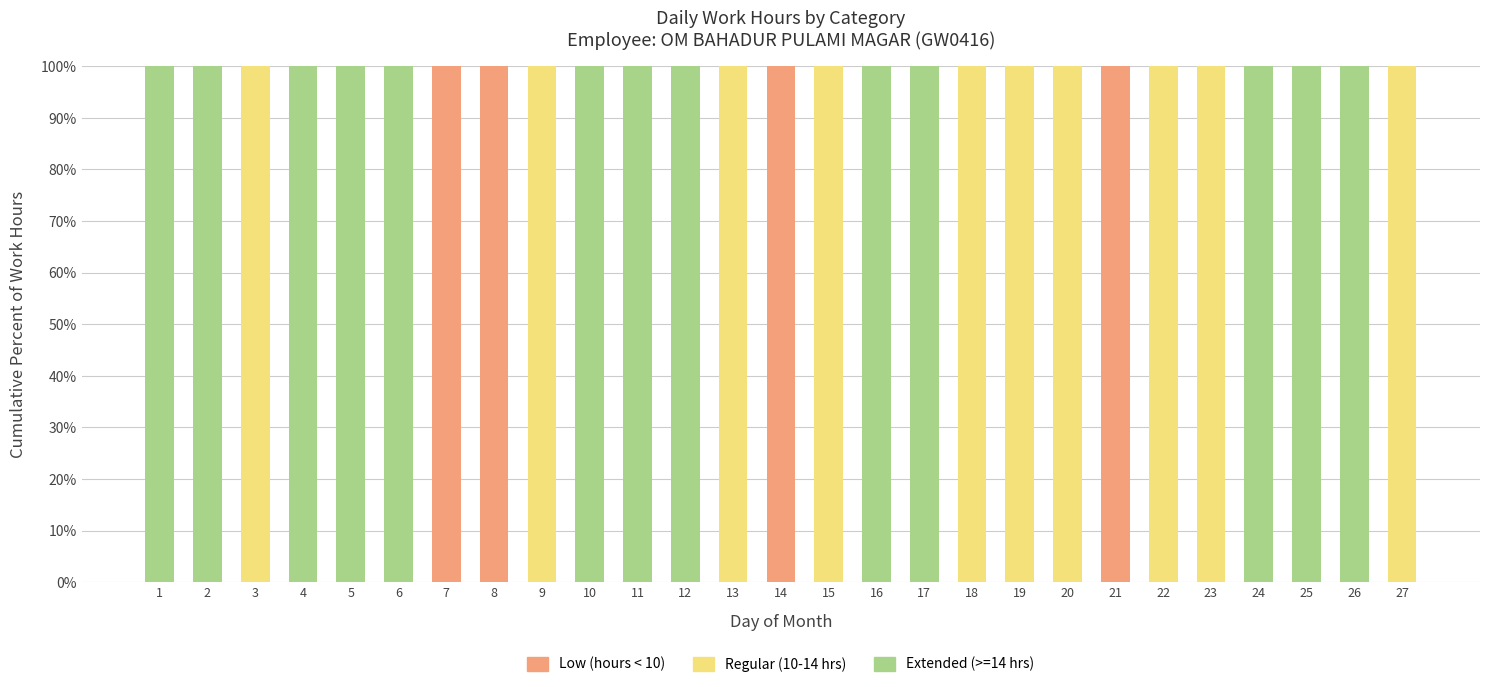

What is the sum of all Low (hours < 10) values?

400